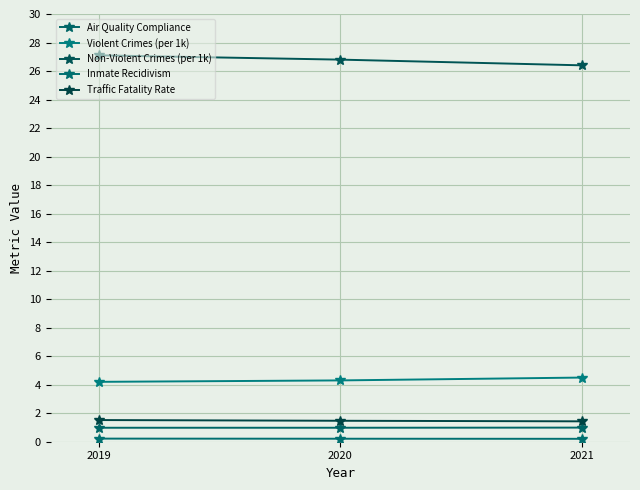

Which label corresponds to the largest value in the chart?

2019